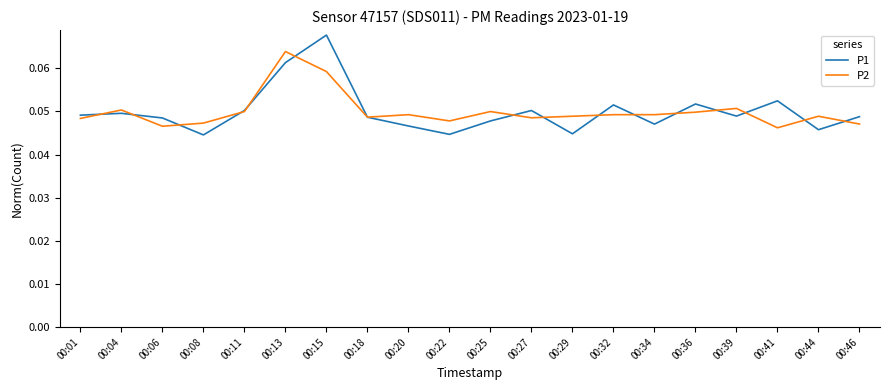

In P1, how many points are higher than both neighbors (excluding endpoints)?

6